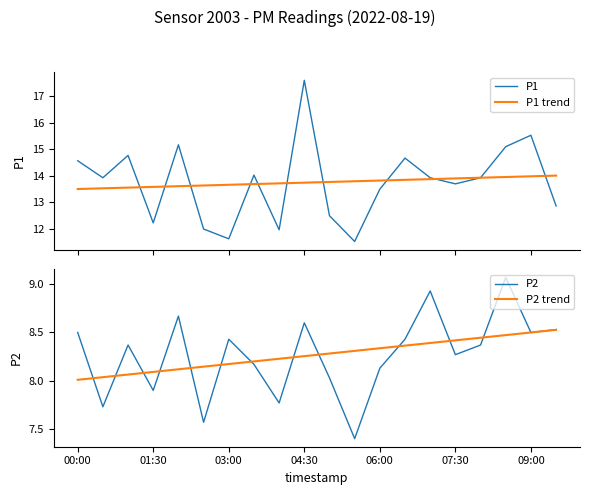

What is the lowest value of the P2 series?

7.4